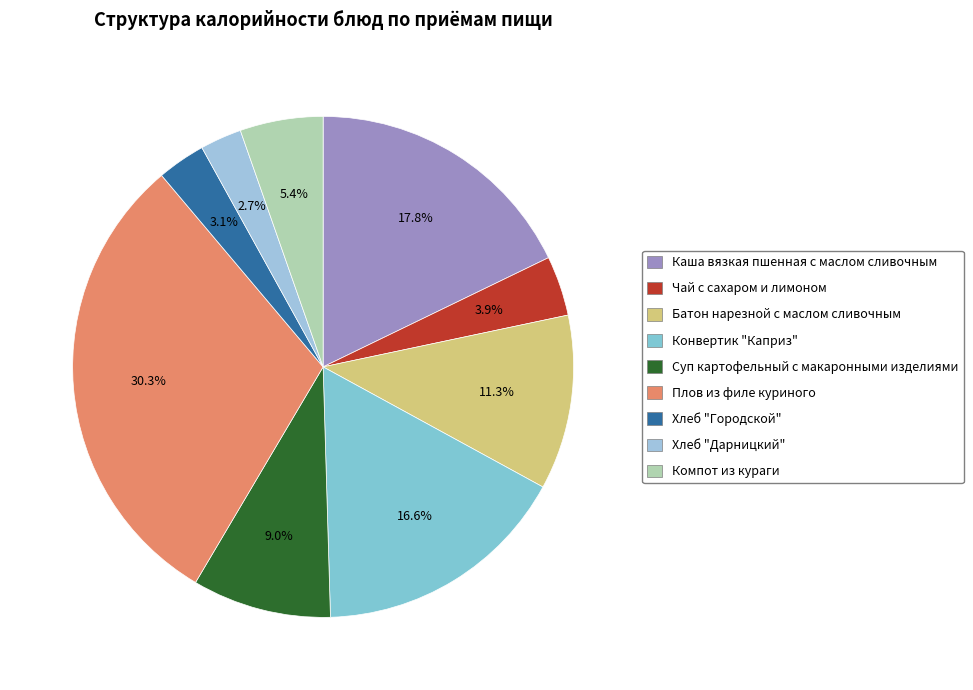

How many slices are in this pie chart?

9